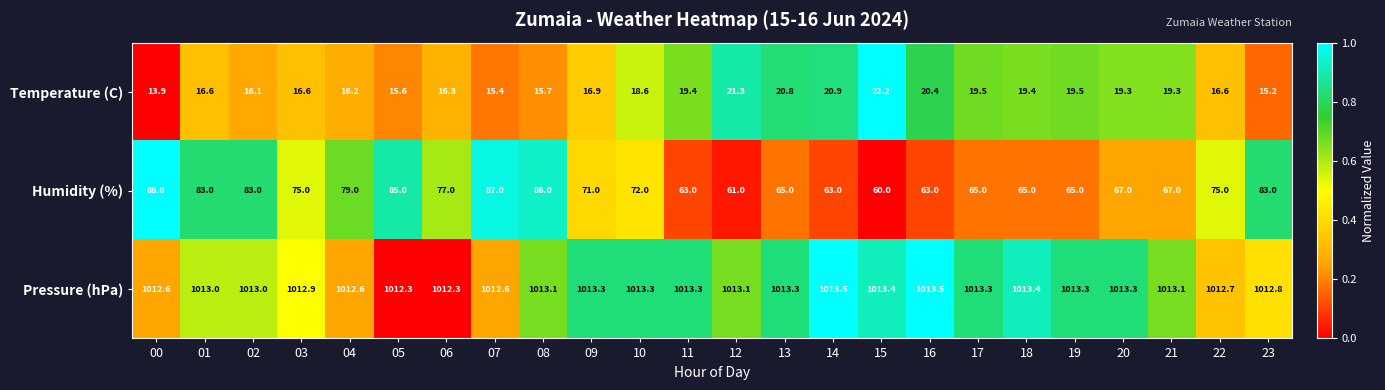

What is the approximate value of Temperature (C) at 04?

16.2